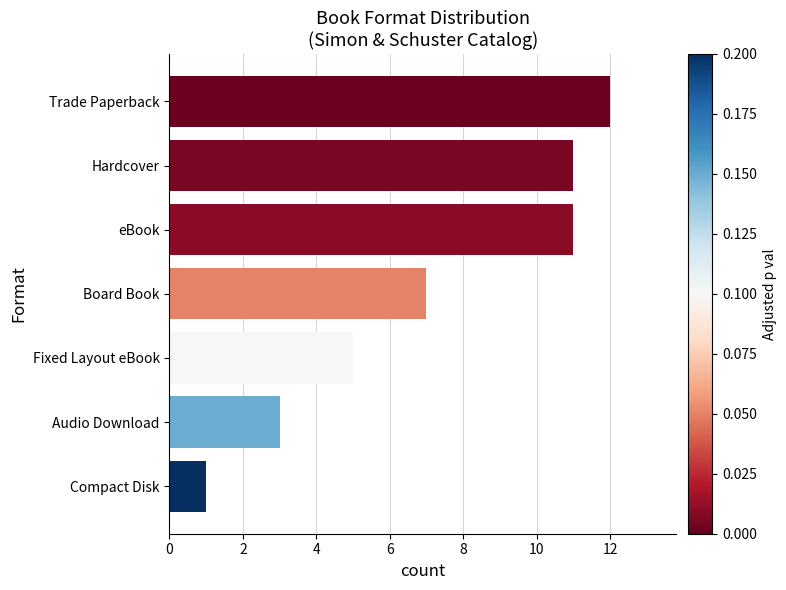

What is the label of the 5th bar from the top?

Fixed Layout eBook